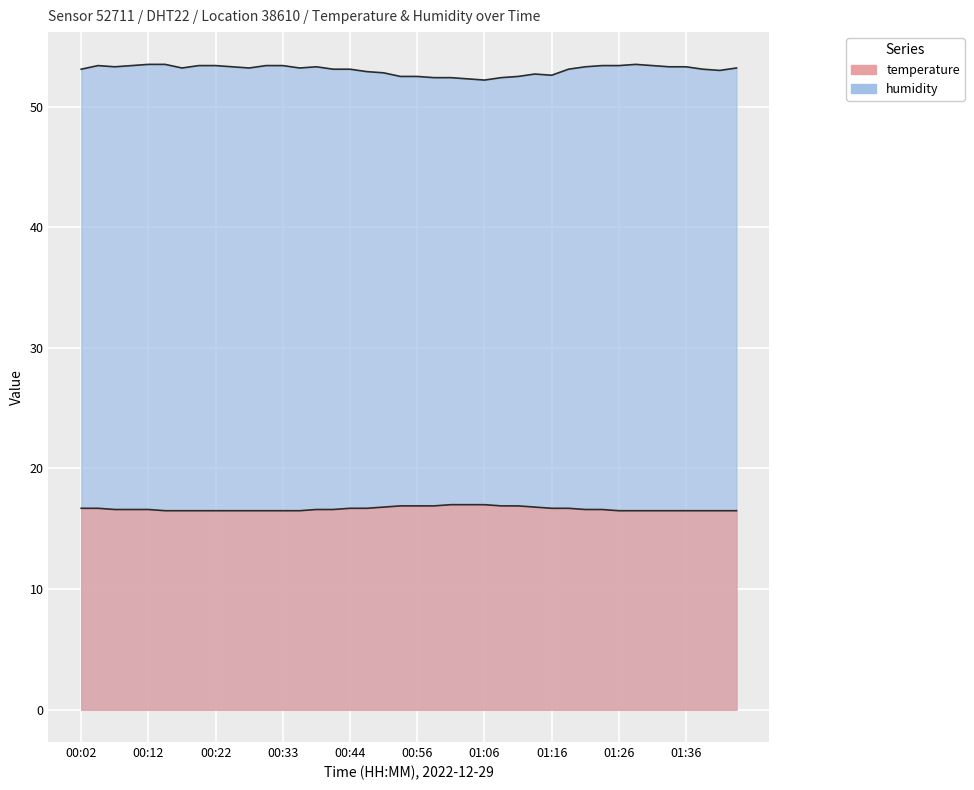

How many series are shown in this chart?

2